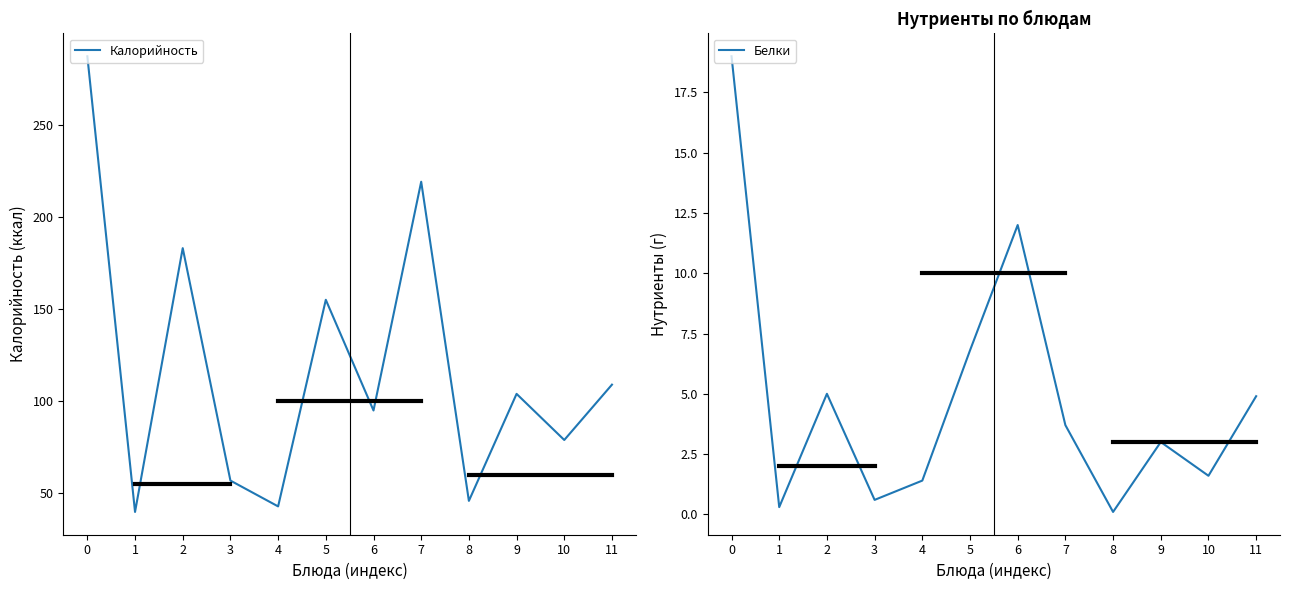

Where is the first local minimum for Белки?

1